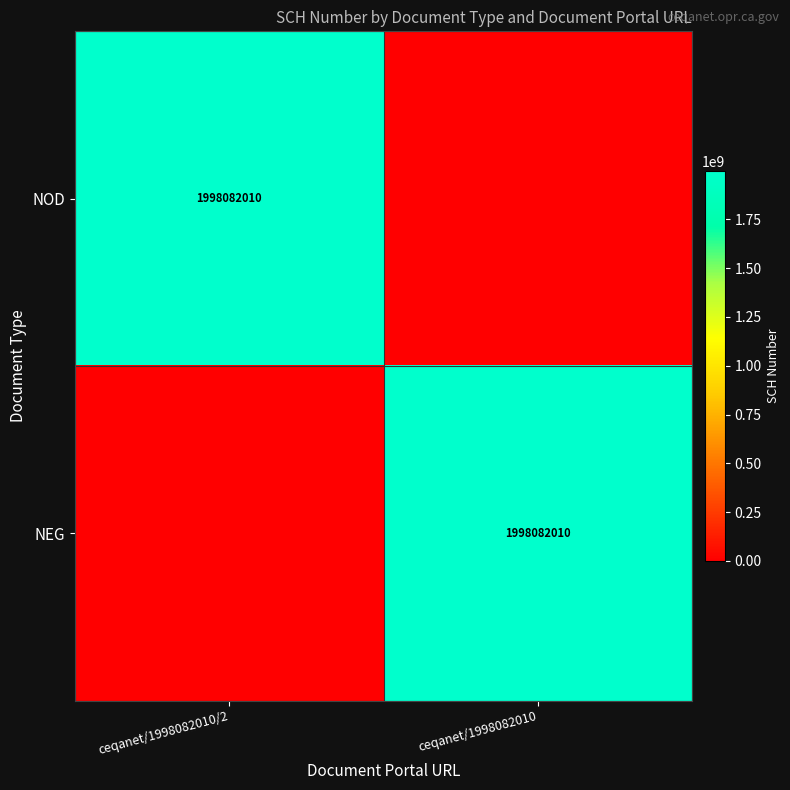

True or false: NOD has a value of 1998082010 at ceqanet/1998082010/2.

True